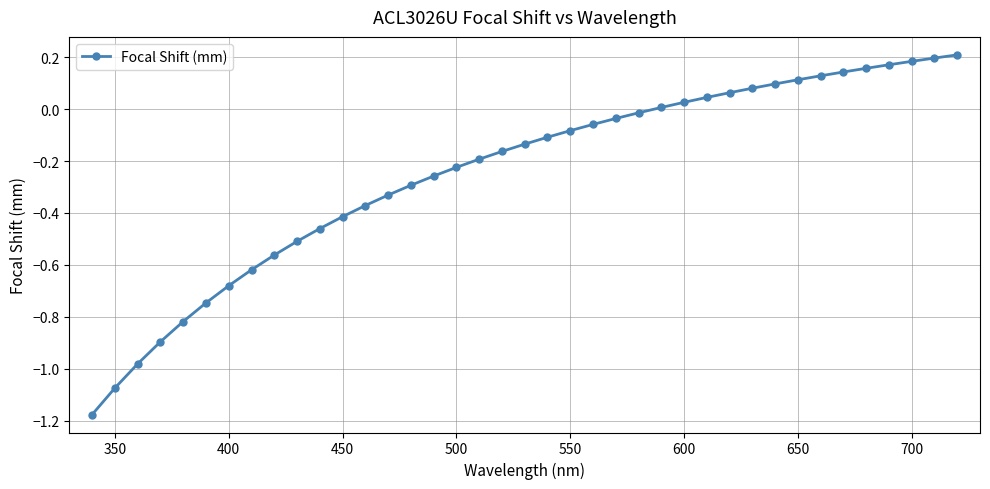

How many data points are less than 0?

25